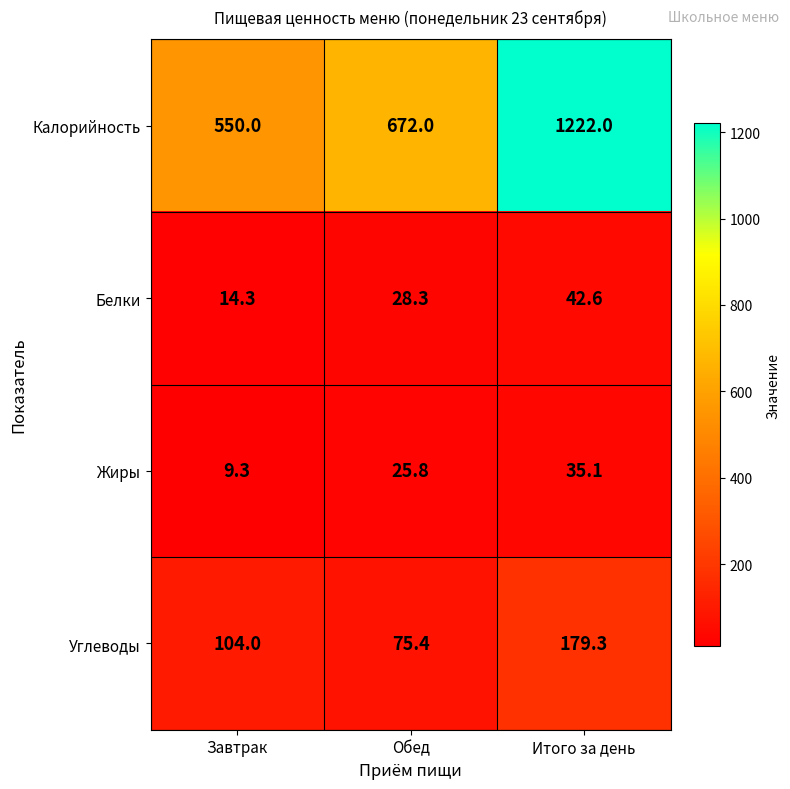

Rank the series by their maximum value, from lowest to highest.

Жиры, Белки, Углеводы, Калорийность